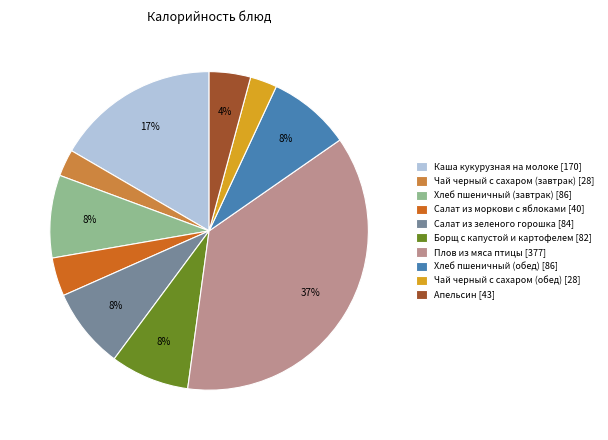

To the nearest percent, what is the difference between the largest and smallest slice percentages?

34%